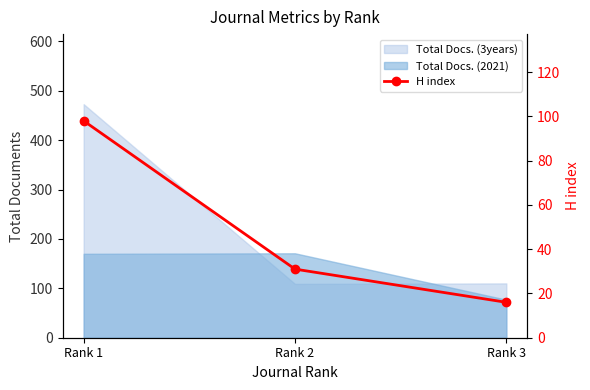

What is the difference between the values at Rank 1 and Rank 3?

82